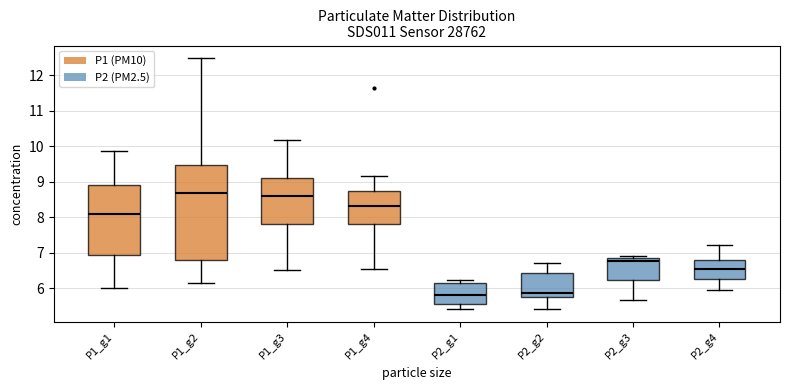

Reading left to right, read every box against the y-axis: the position of its median line, the range the box covers, and the ends of its whiskers. The values are not printed on the chart, so give them approximately, as read against the axis.

P1_g1: median 8.1, box 6.9 to 8.9, whiskers 6.0 to 9.9
P1_g2: median 8.7, box 6.8 to 9.5, whiskers 6.2 to 12.5
P1_g3: median 8.6, box 7.8 to 9.1, whiskers 6.5 to 10.2
P1_g4: median 8.3, box 7.8 to 8.7, whiskers 6.6 to 9.2
P2_g1: median 5.8, box 5.6 to 6.1, whiskers 5.4 to 6.2
P2_g2: median 5.9, box 5.8 to 6.4, whiskers 5.4 to 6.7
P2_g3: median 6.8, box 6.2 to 6.9, whiskers 5.7 to 6.9 (just above the box's upper edge)
P2_g4: median 6.5, box 6.3 to 6.8, whiskers 6.0 to 7.2